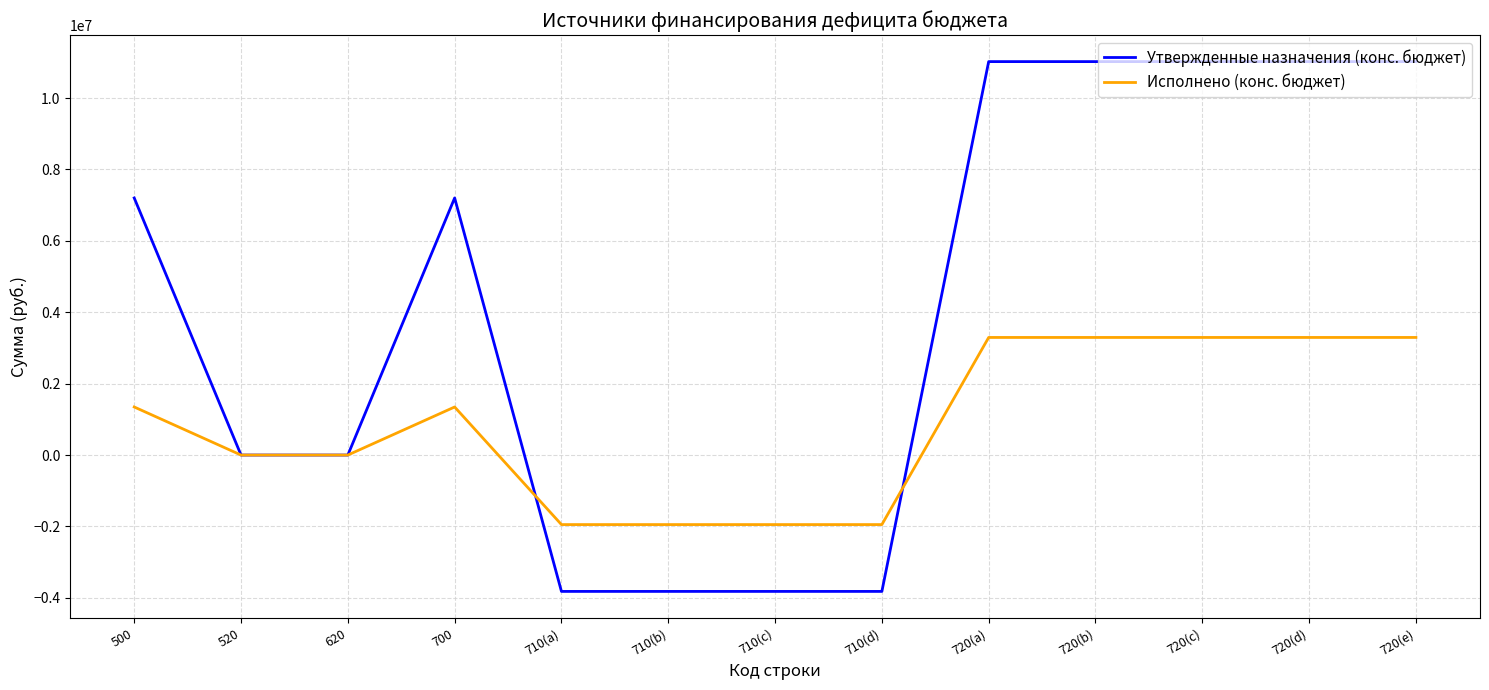

Rank the series at 500 from highest to lowest value.

Утвержденные назначения (конс. бюджет), Исполнено (конс. бюджет)